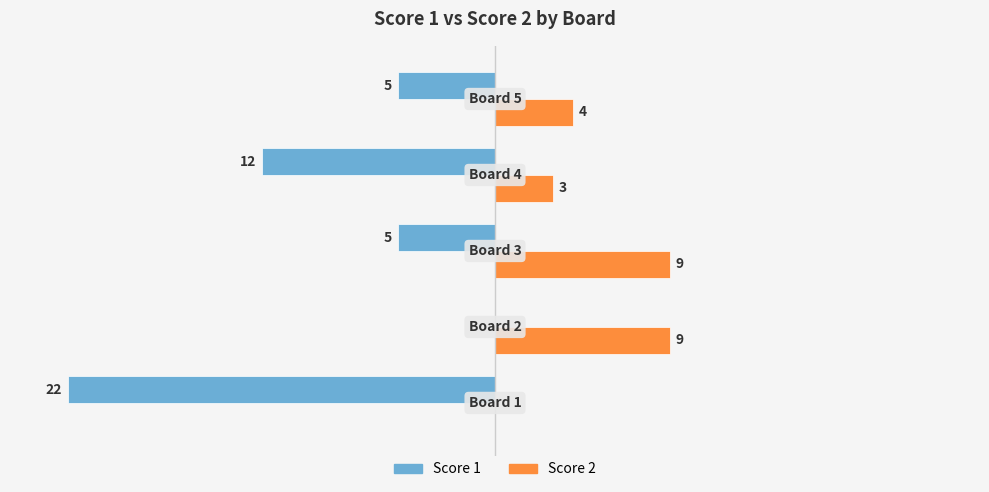

Which series has the largest total across all categories?

Score 2